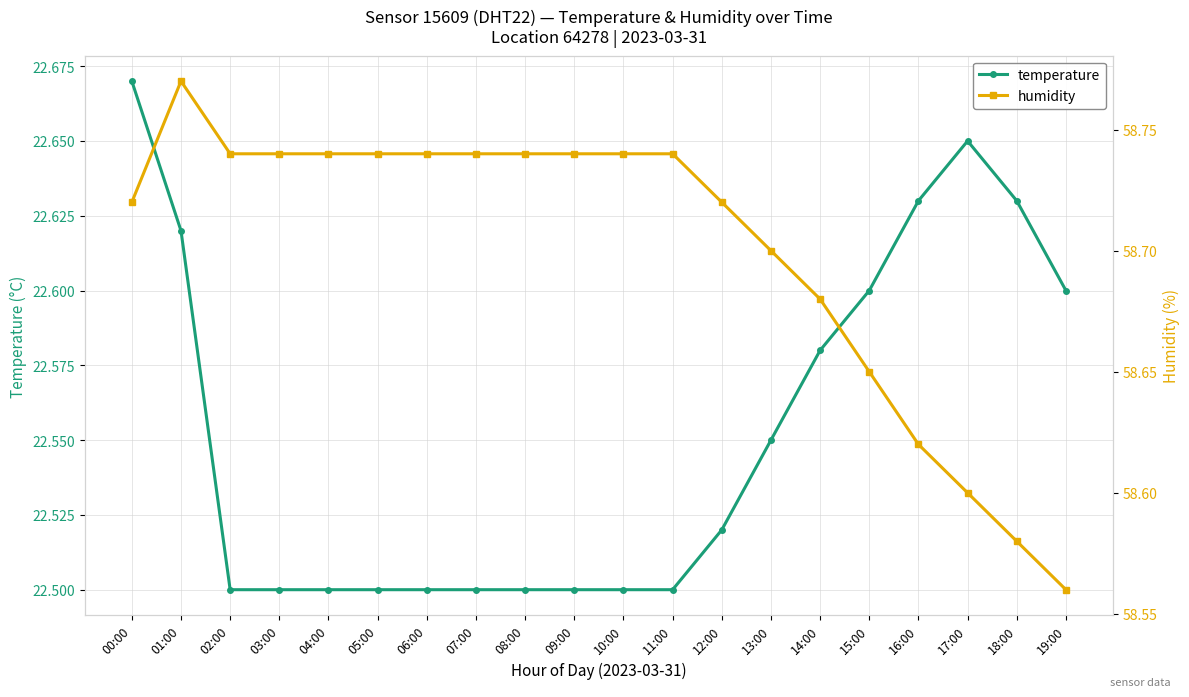

True or false: temperature and humidity cross at least once.

False